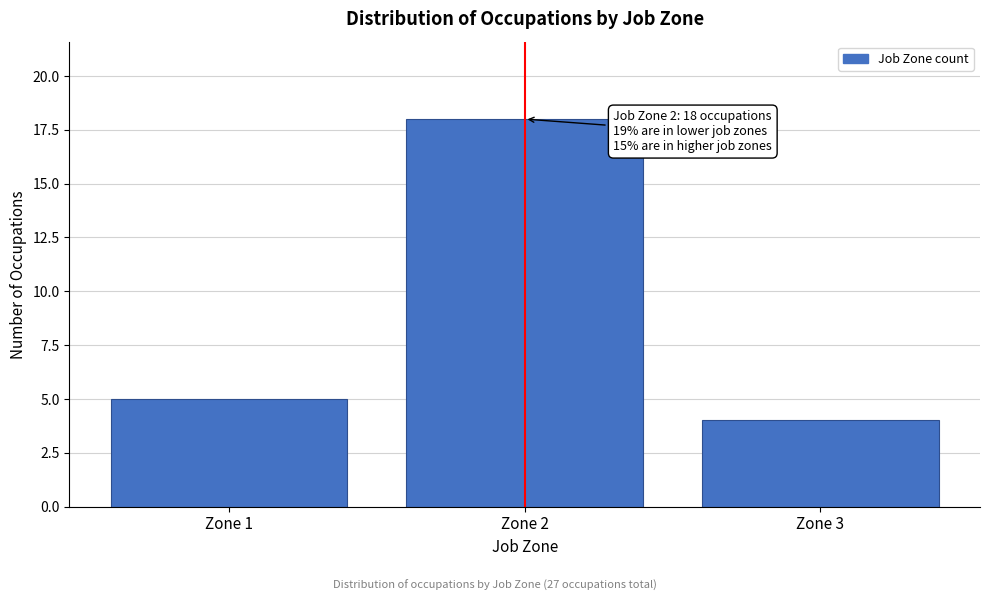

Reading left to right, transcribe all the data shown in this chart.

Zone 1=5	Zone 2=18	Zone 3=4